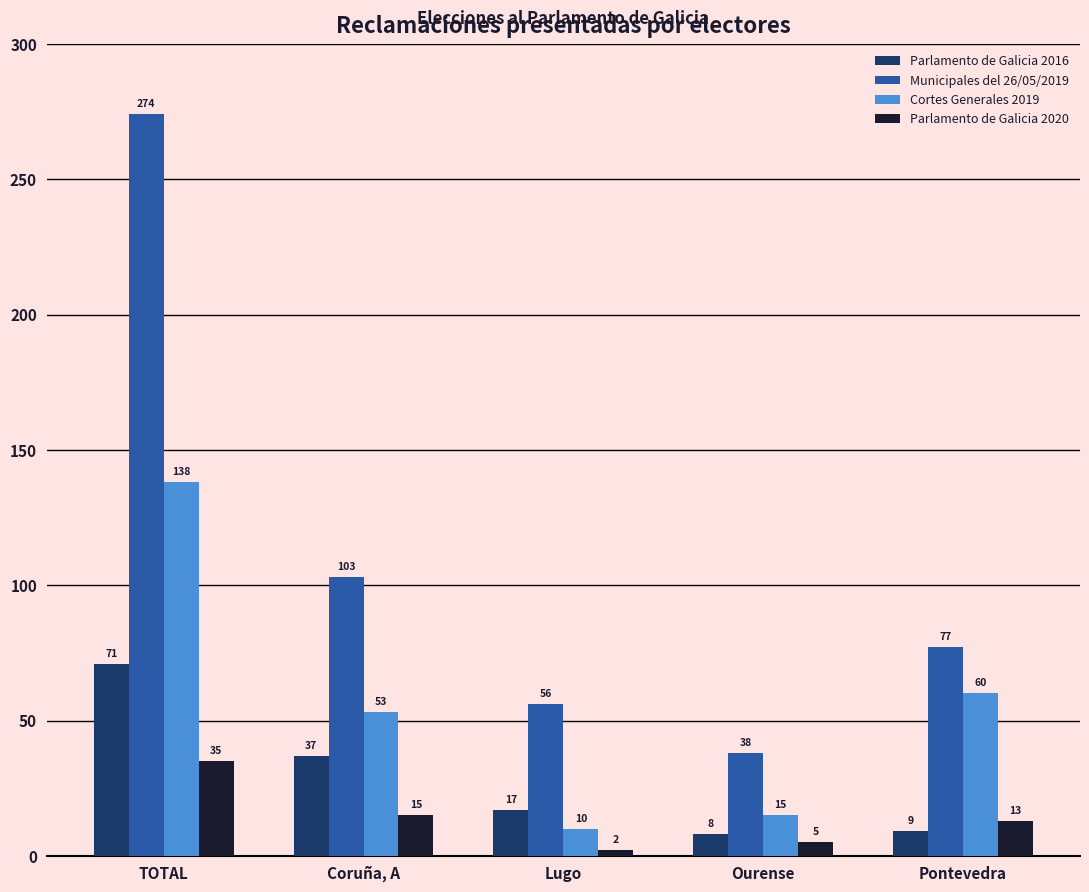

Where is Parlamento de Galicia 2020 nearest to the value 18?

Coruña, A